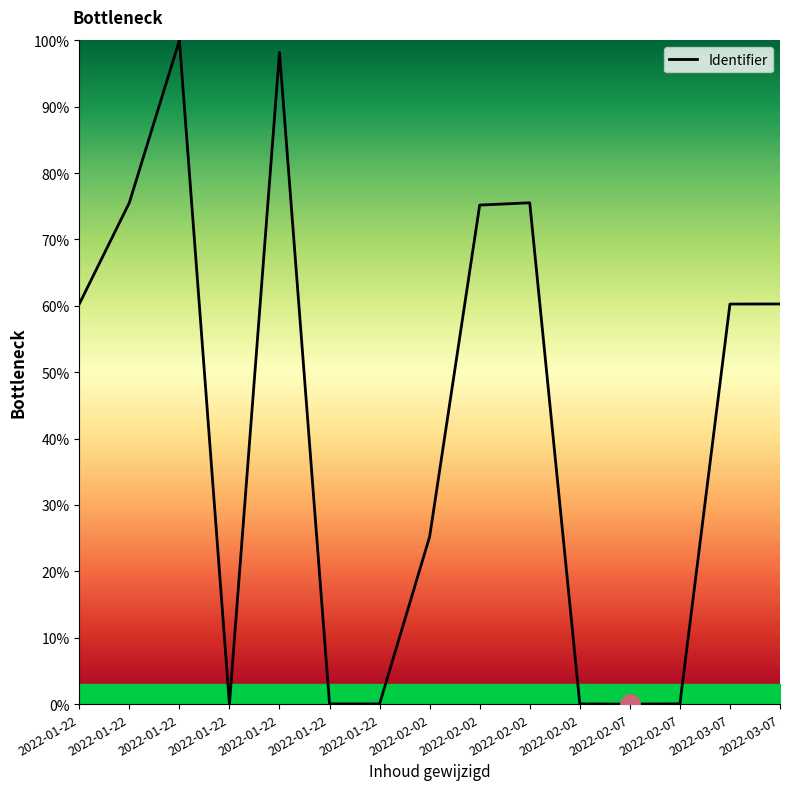

List the labels in order of value, smallest first.

2022-02-07, 2022-02-02, 2022-01-22, 2022-01-22, 2022-01-22, 2022-02-07, 2022-02-02, 2022-03-07, 2022-01-22, 2022-03-07, 2022-02-02, 2022-02-02, 2022-01-22, 2022-01-22, 2022-01-22